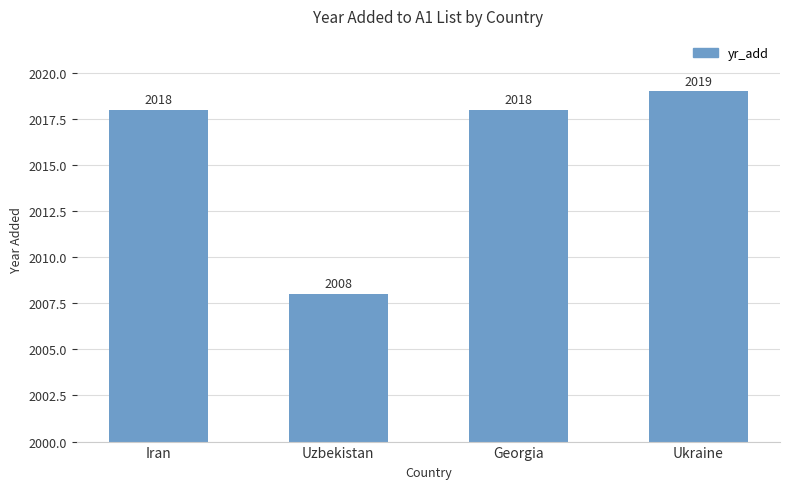

What is the approximate value at Ukraine, to the nearest 5?

2020